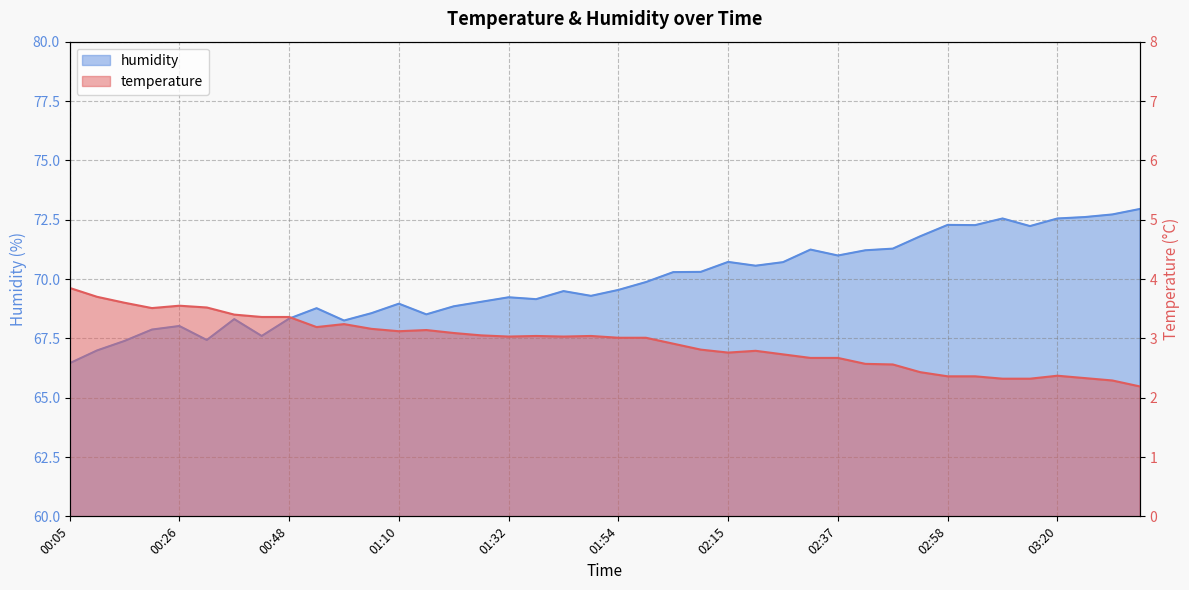

What is the total value across all series at 03:25?

74.9